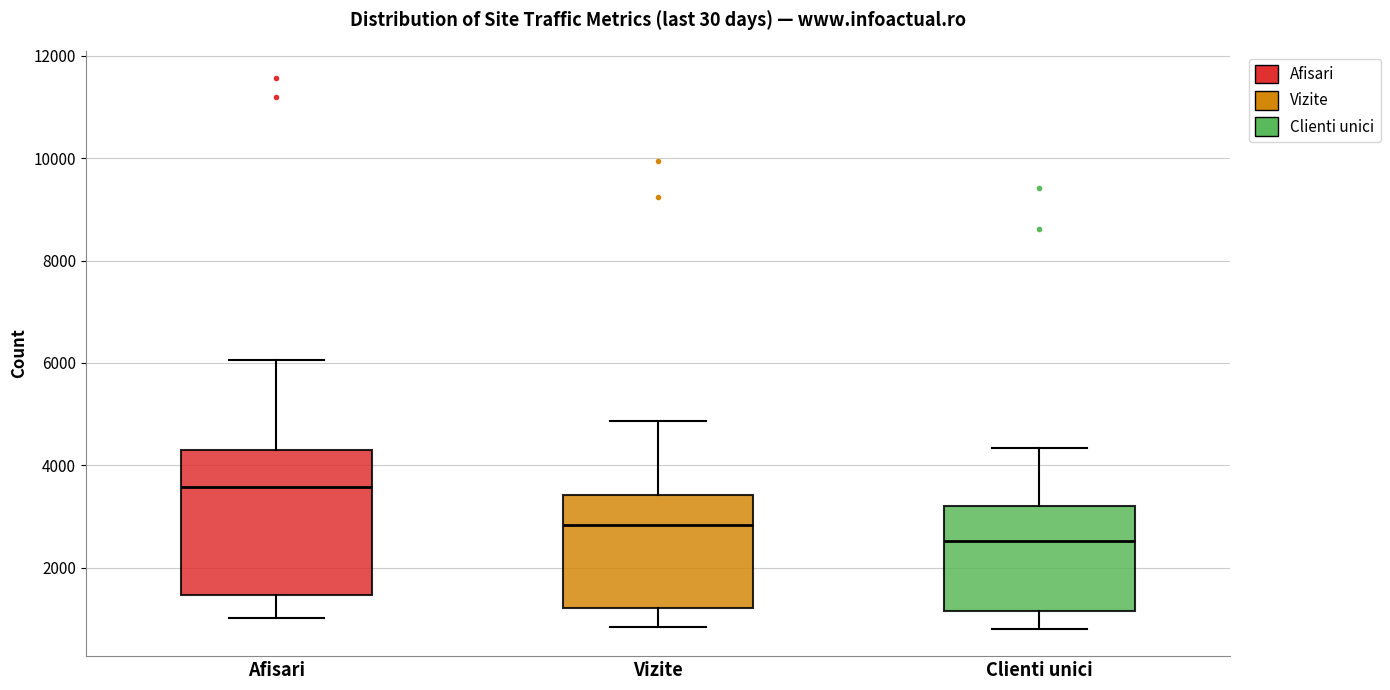

Where is the upper edge of the box for Clienti unici on the y-axis? The values are not printed on the chart, so give them approximately, as read against the axis.

3200